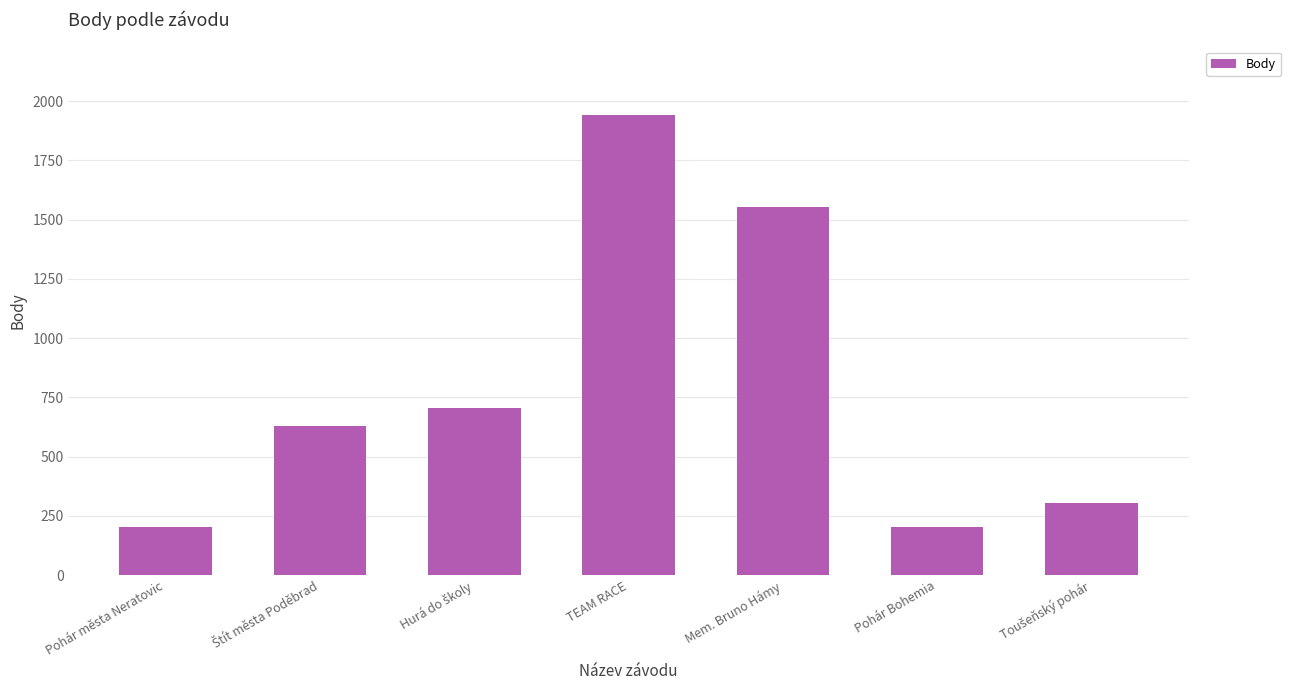

What is the average value?

791